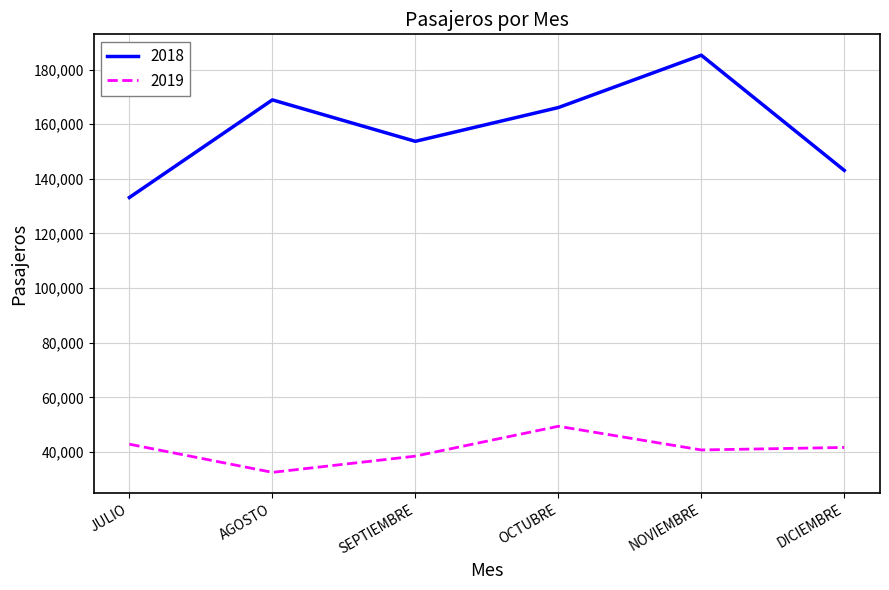

Is the value of 2018 at DICIEMBRE greater than the value of 2019 at AGOSTO?

Yes